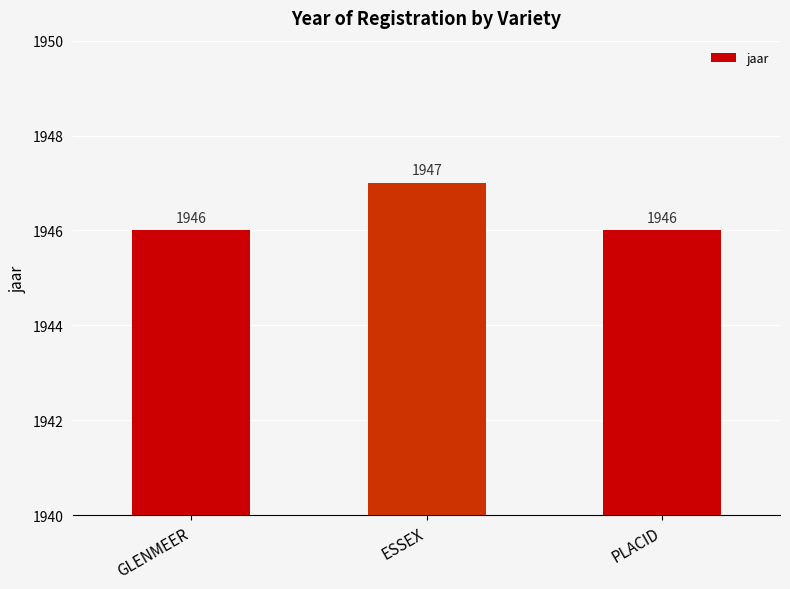

Does the chart contain stacked bars?

No